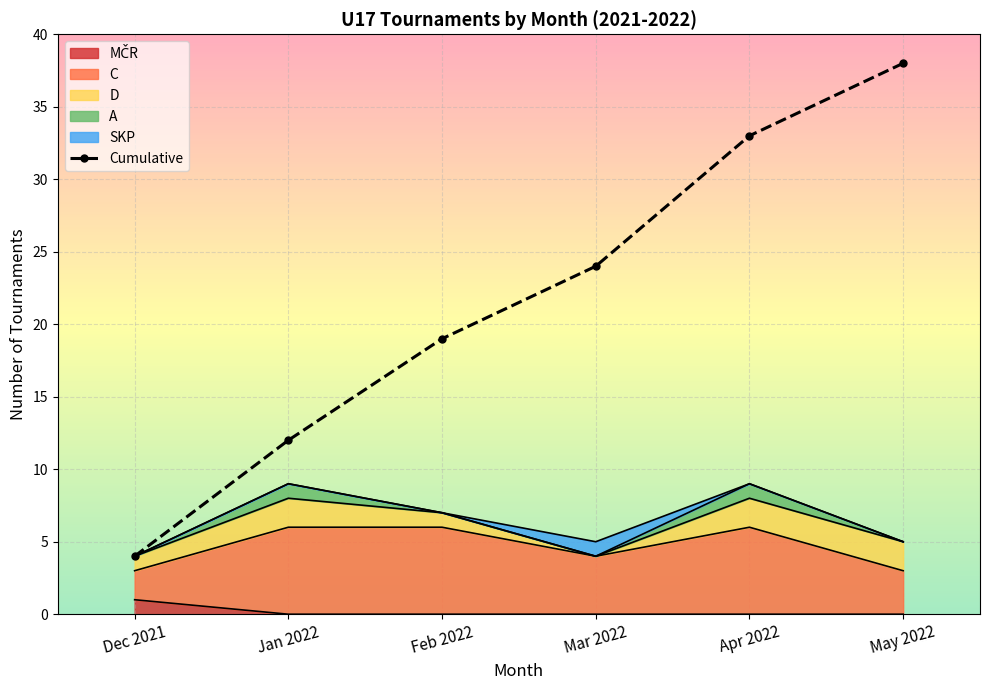

What is the smallest value displayed?

4